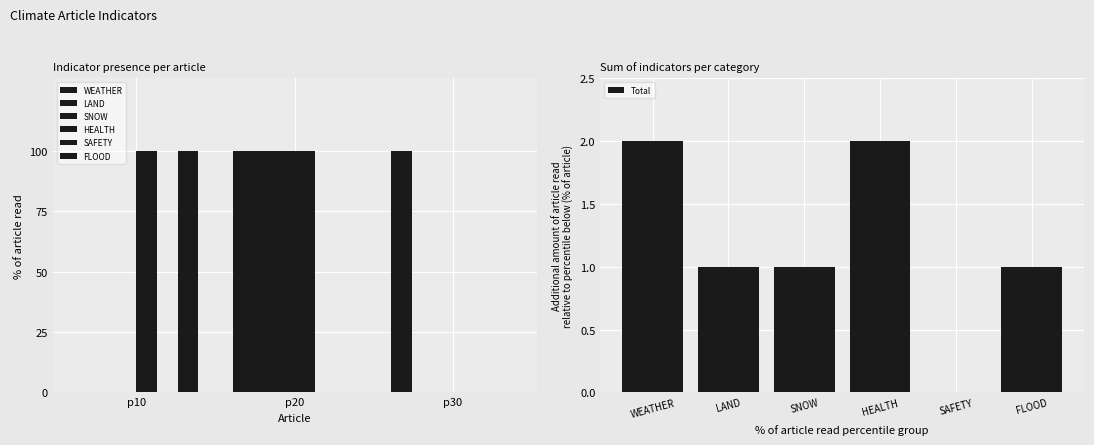

What is the difference between the maximum and minimum values in the SNOW series?

1